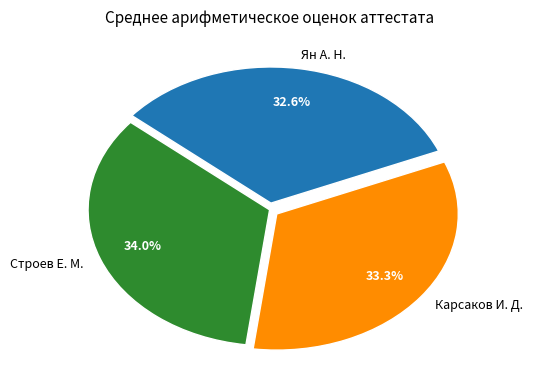

How much of the chart is everything except Ян А. Н.?

67.4%